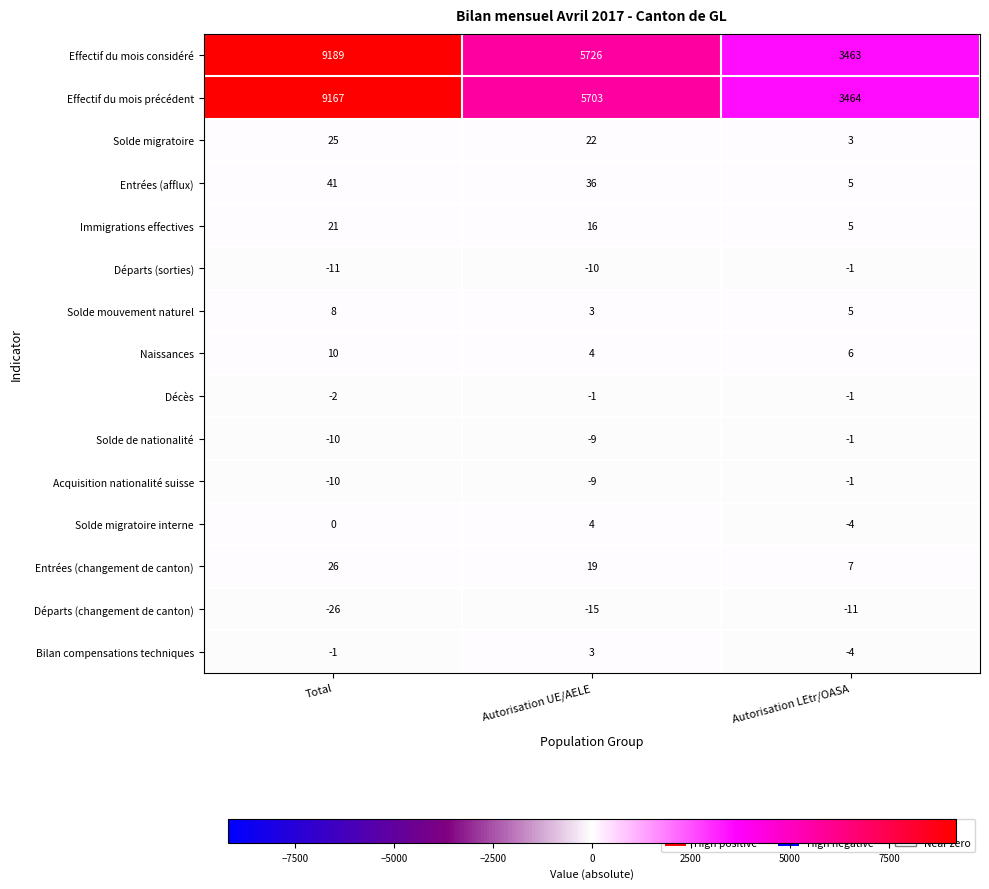

At which category is the sum across all series the highest?

Total